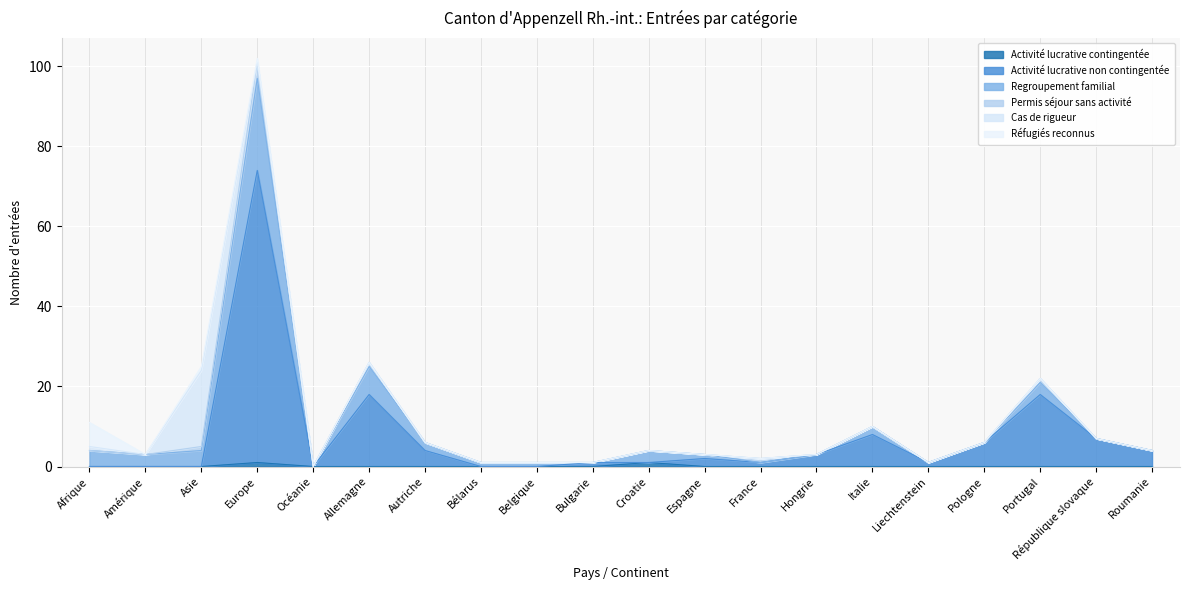

True or false: Permis séjour sans activité and Réfugiés reconnus intersect in this chart.

False